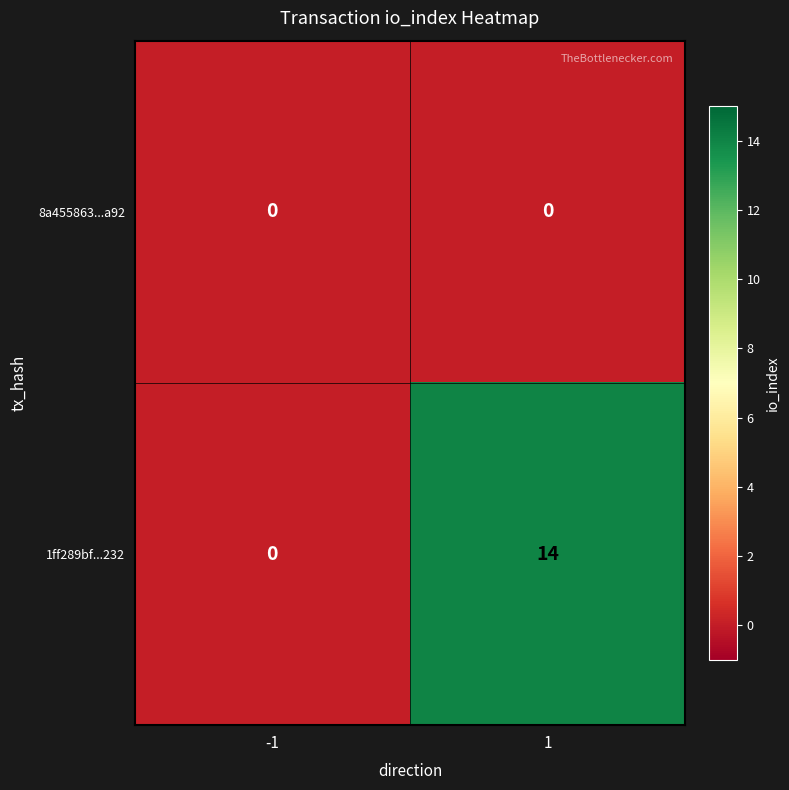

Is the value of 8a455863...a92 at 1 greater than the value of 1ff289bf...232 at 1?

No